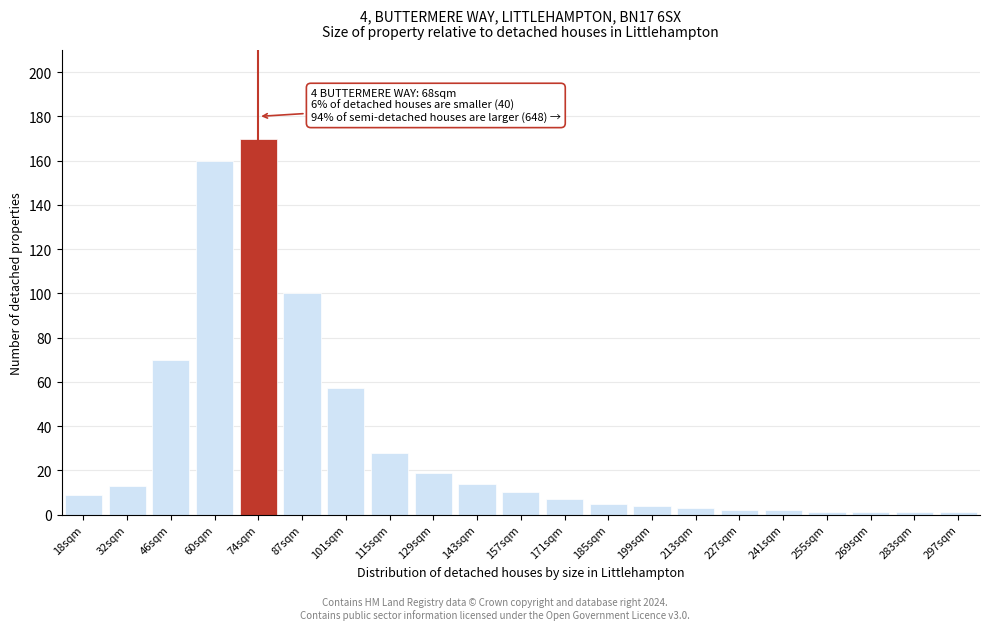

Reading left to right, list all the values displayed in this chart.

9	13	70	160	170	100	57	28	19	14	10	7	5	4	3	2	2	1	1	1	1